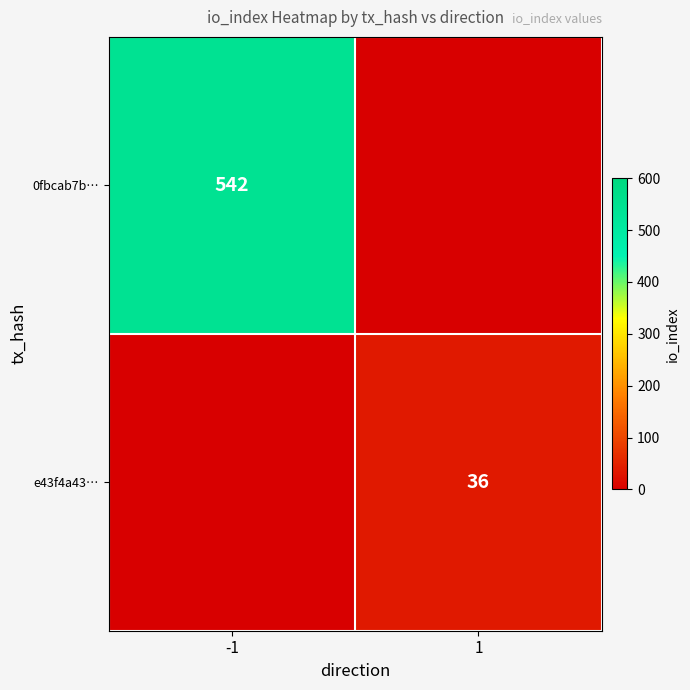

What is the total value across all series at 1?

36